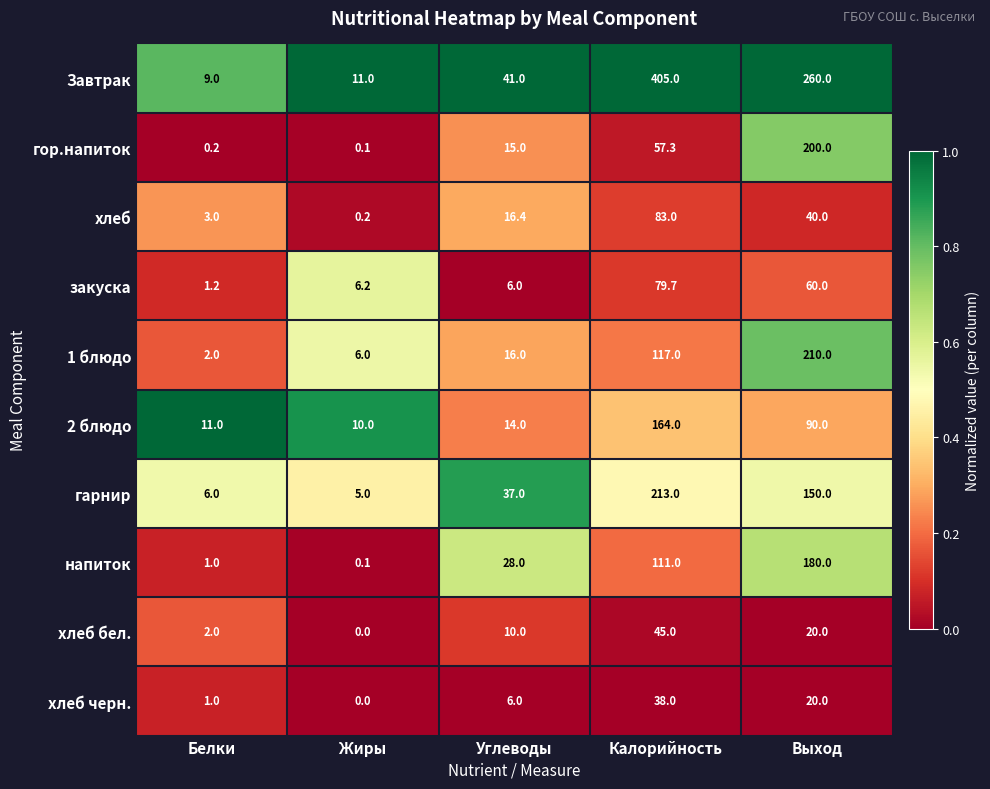

At how many categories does at least one series exceed 0?

5